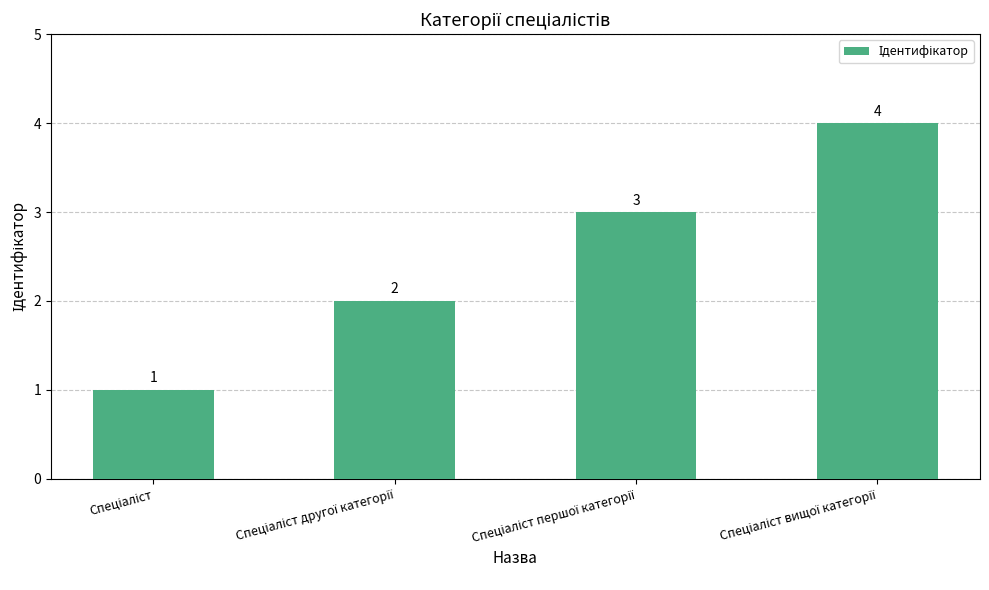

Count the number of data series in this chart.

1